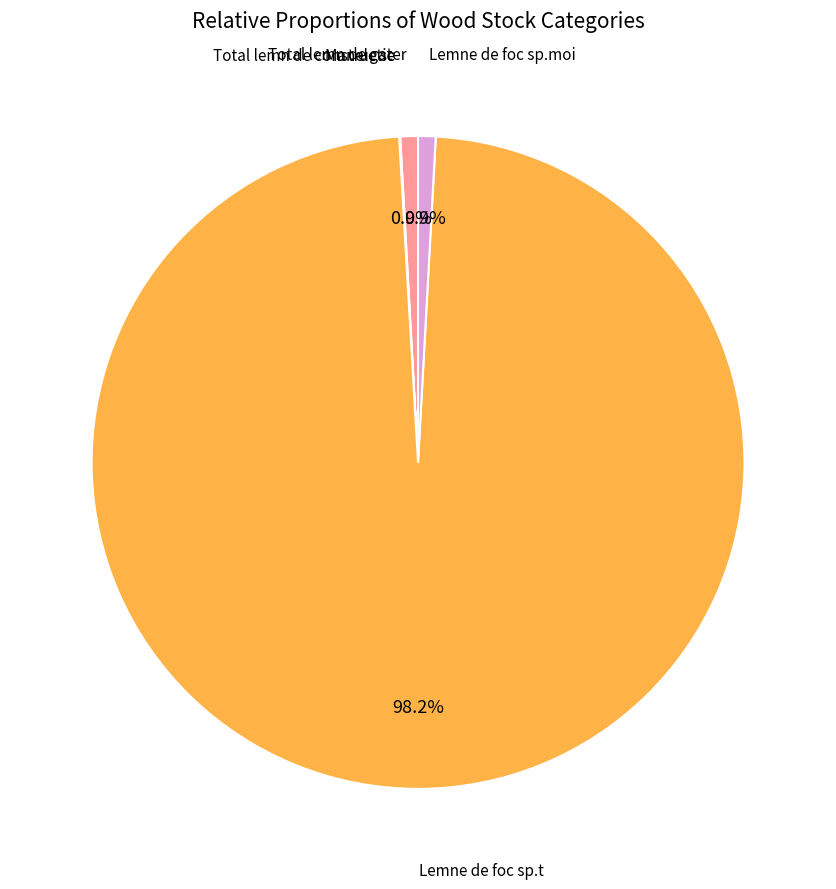

True or false: Total lemn de gater accounts for 1% of the total.

True